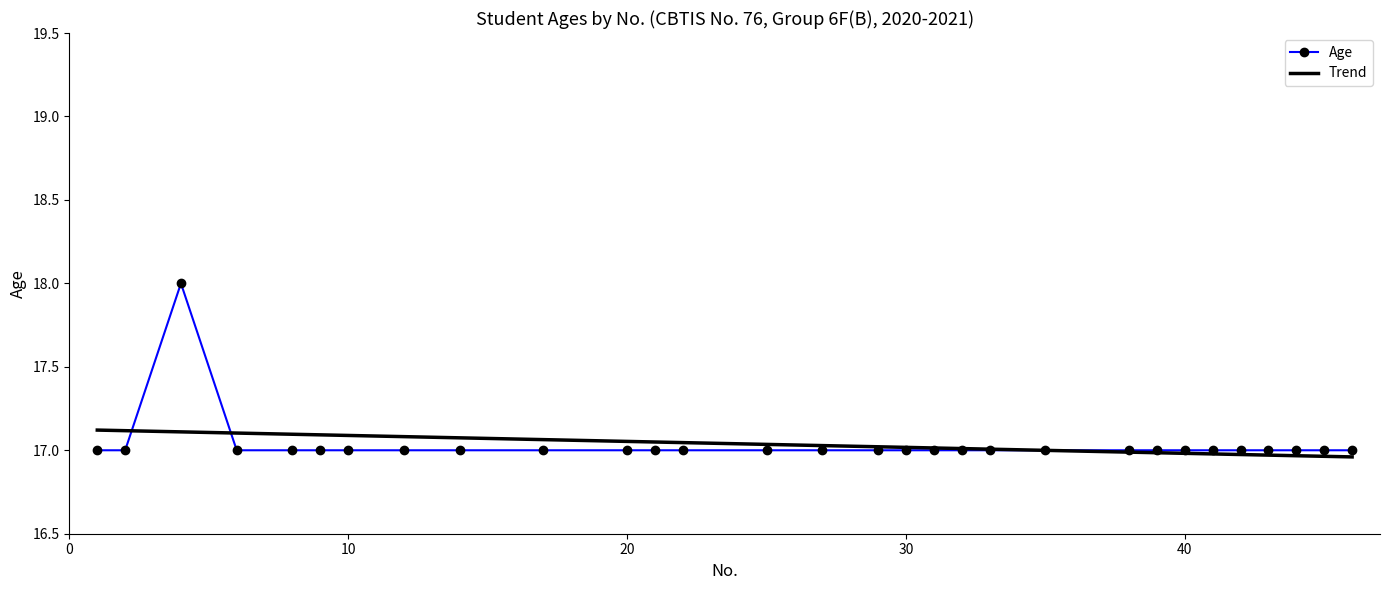

What is the difference between the maximum and minimum values in the Trend series?

0.2